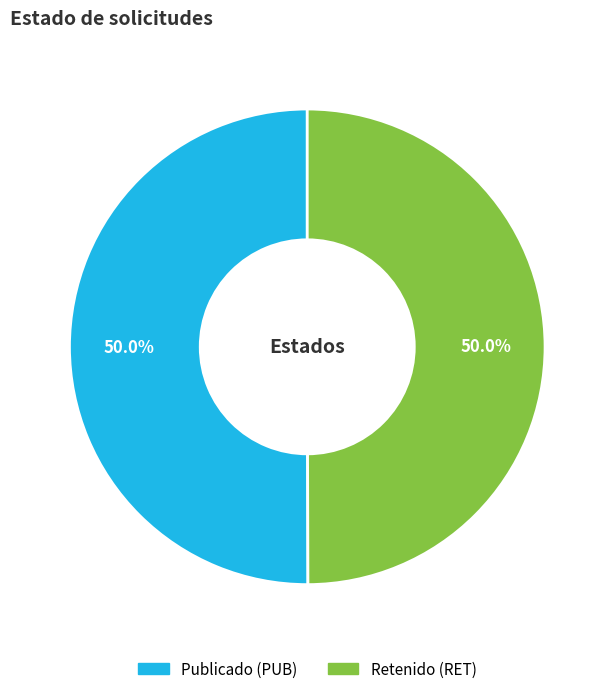

What is the largest slice in the pie chart?

PUB